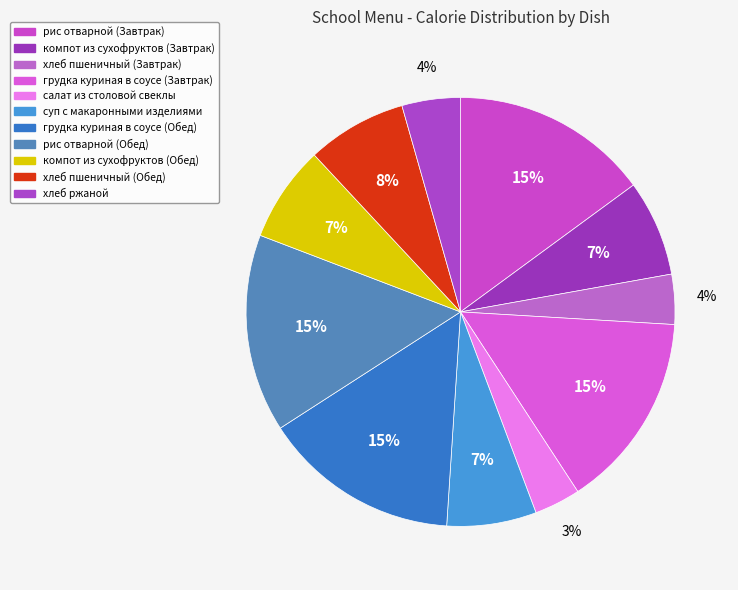

What percentage is the хлеб ржаной slice, to the nearest percent?

4%